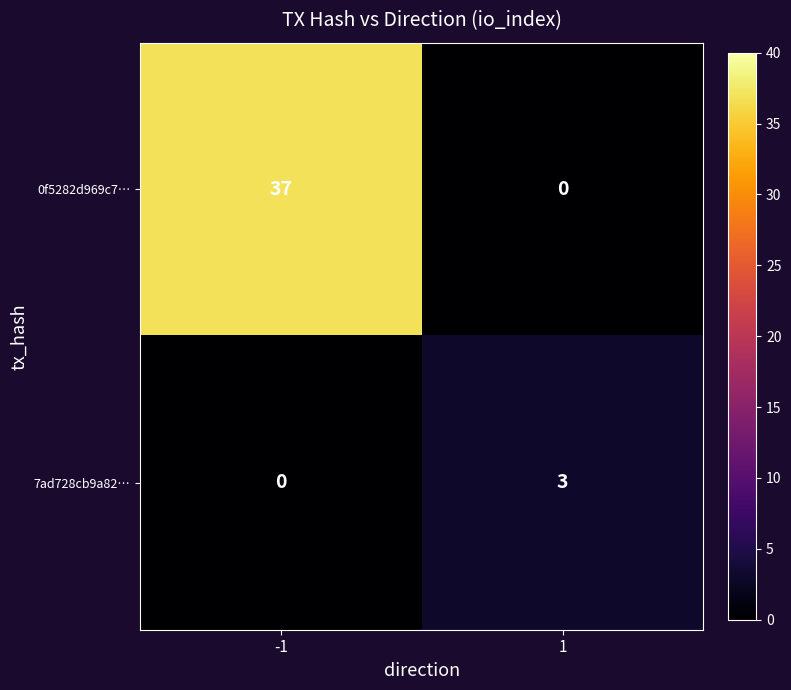

True or false: 7ad728cb9a82… has a value of 3 at 1.

True